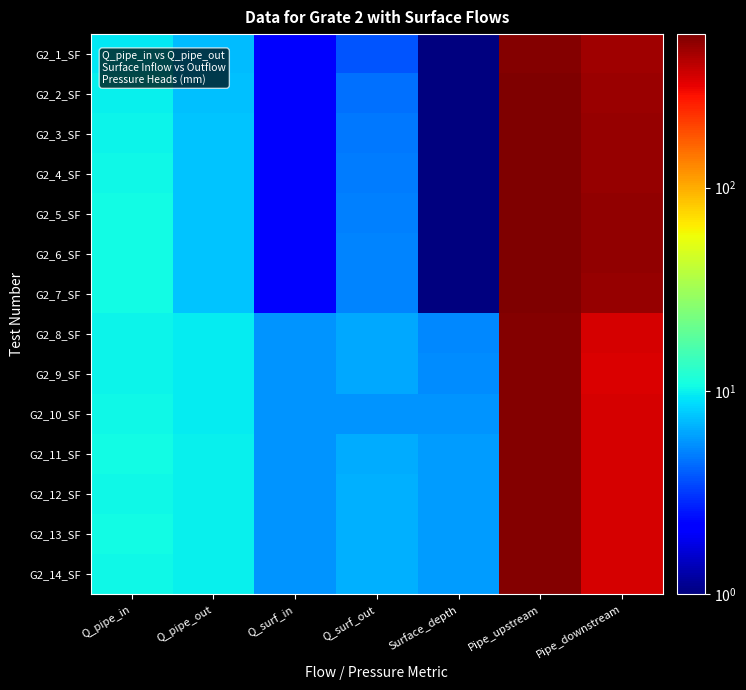

What is the total value across all series at Pipe_downstream?

5900.4